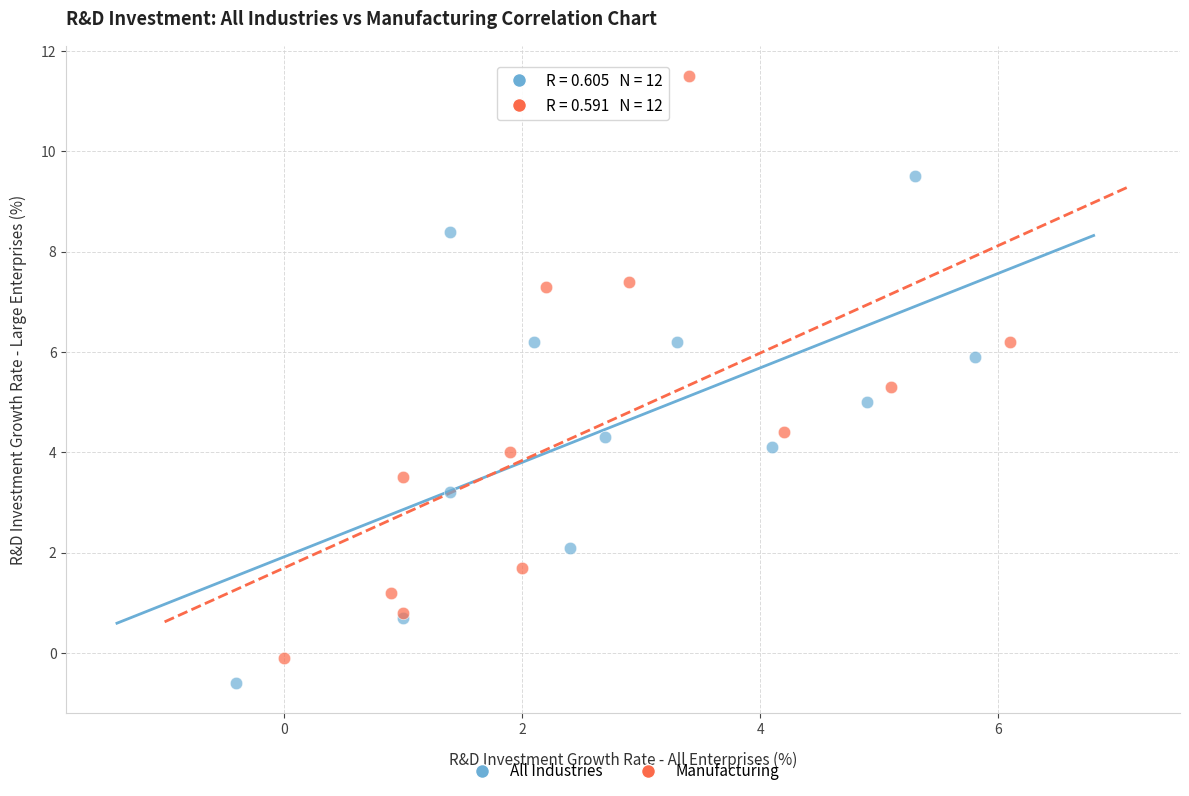

Which series has the widest spread of Y values?

Manufacturing